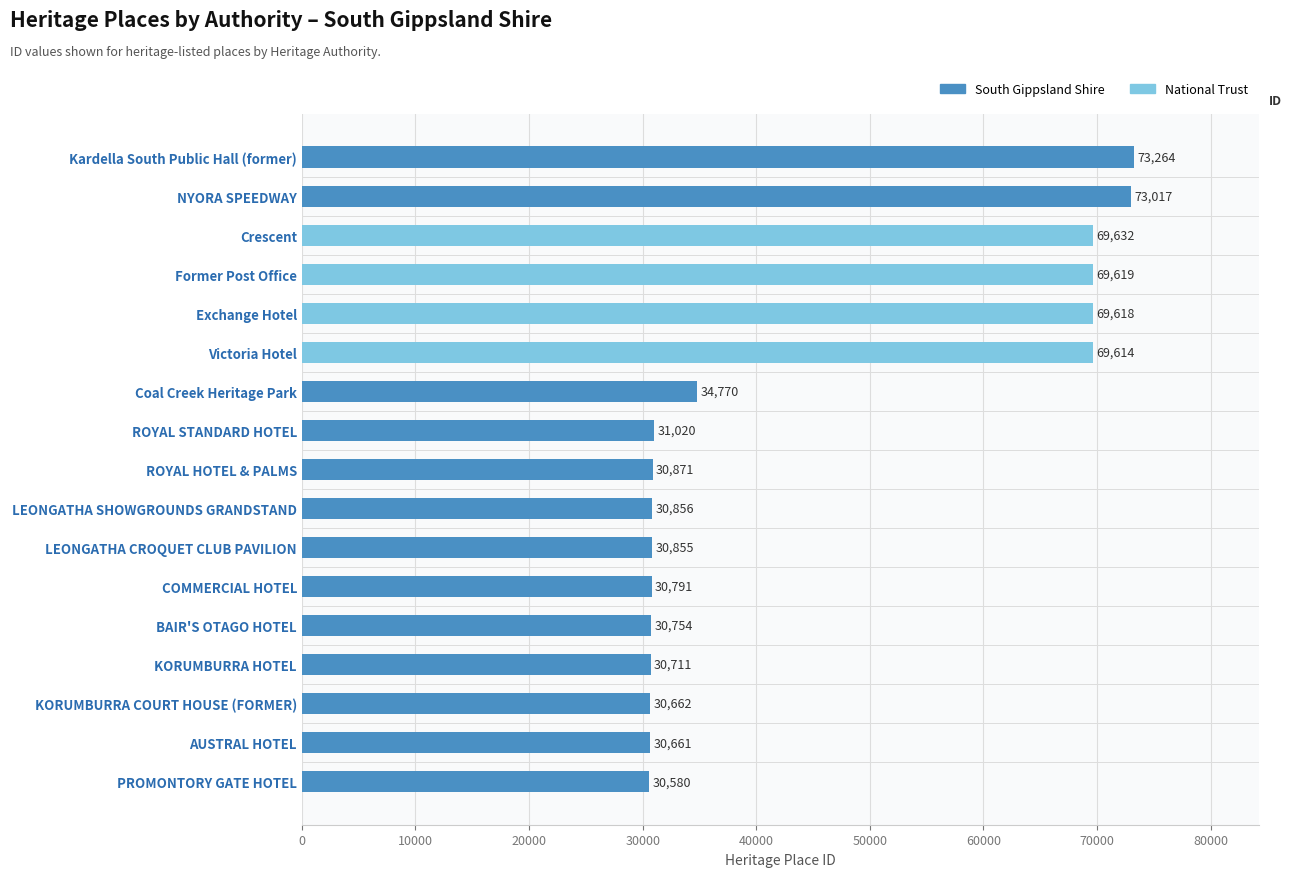

What is the sum of all South Gippsland Shire values?

488812